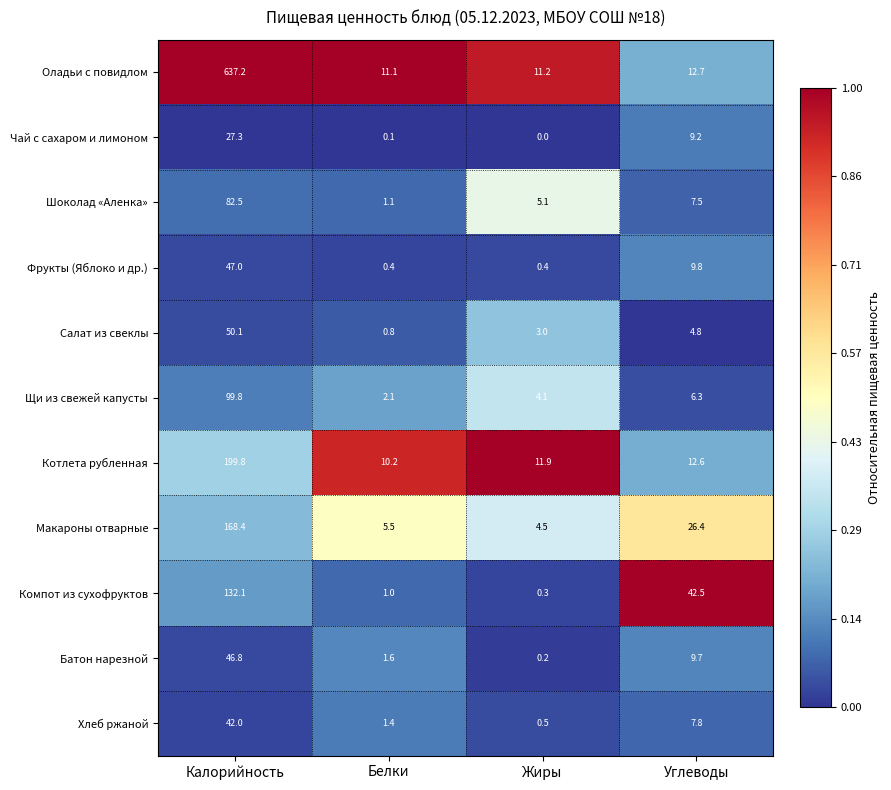

Rank the categories by Шоколад «Аленка» value from lowest to highest.

Белки, Жиры, Углеводы, Калорийность